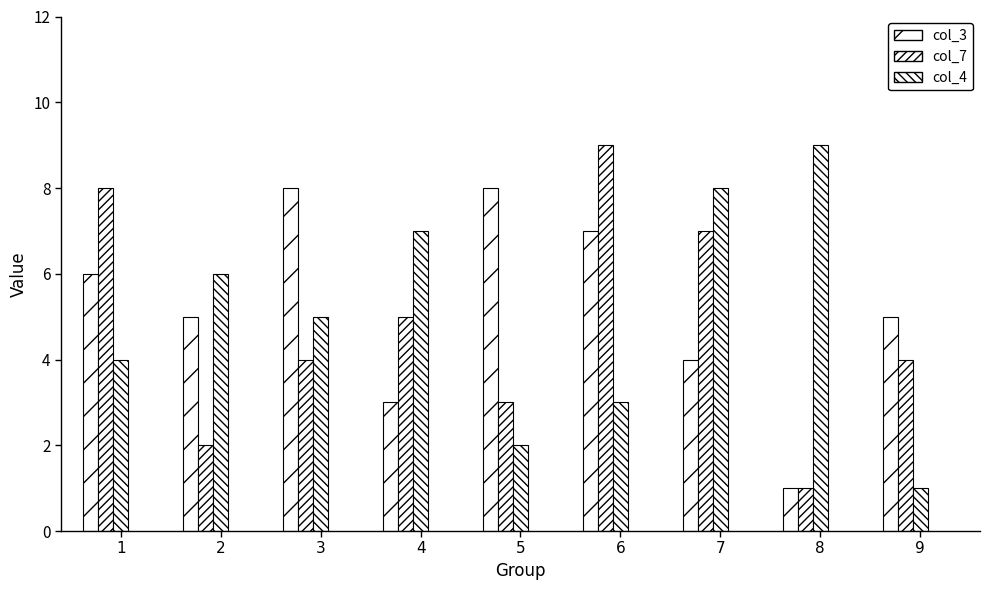

What is the difference between the col_4 values at 5 and 9?

1